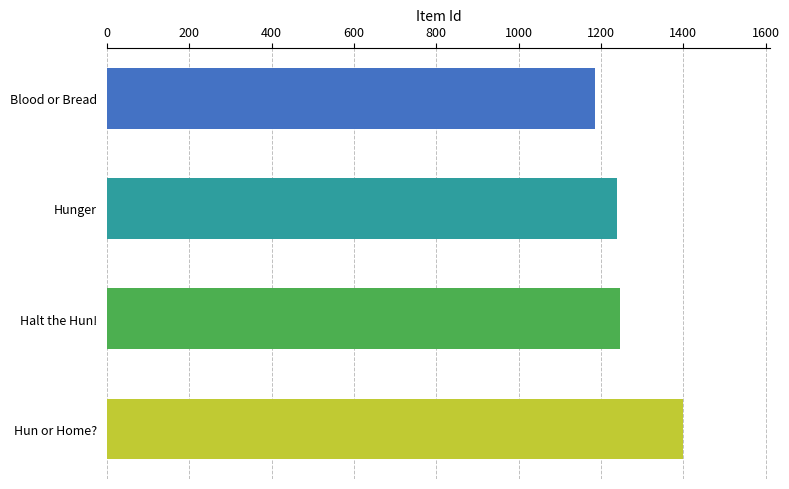

Reading top to bottom, what are all the values shown in this chart?

1186	1239	1247	1400